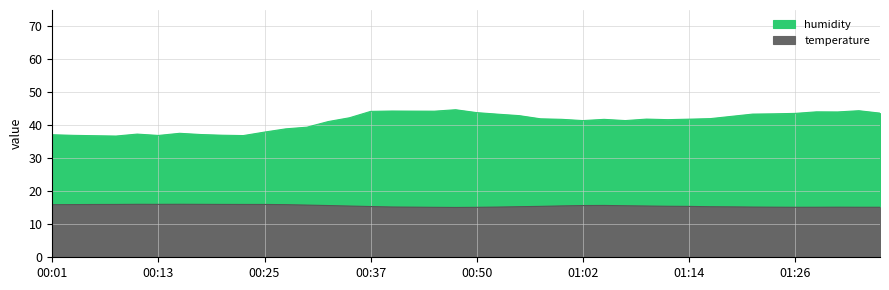

What are all the series names shown in the legend?

temperature, humidity